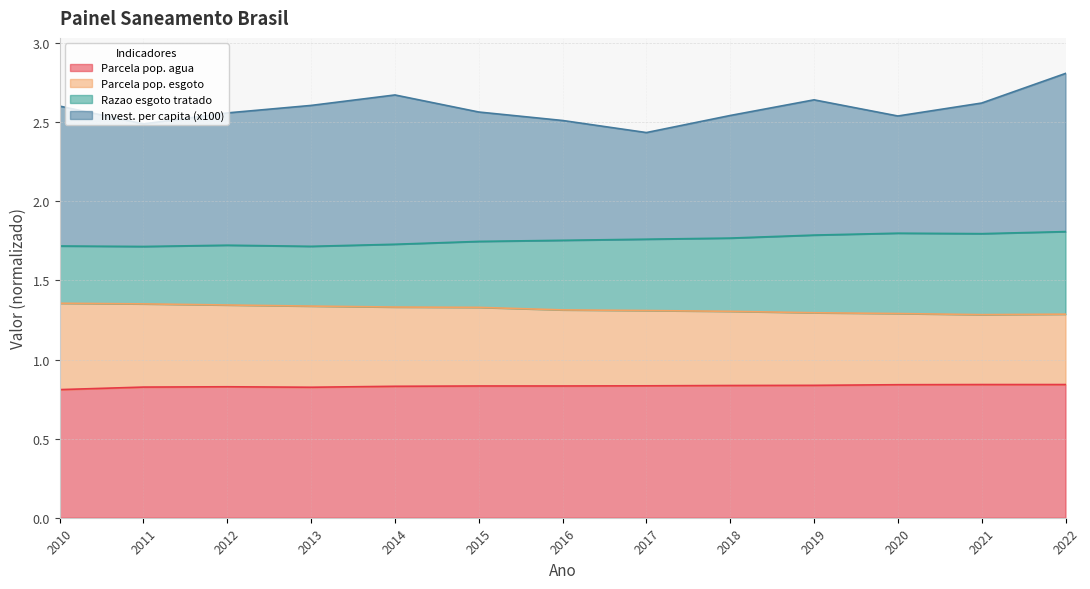

What is the total value across all series at 2013?

2.6